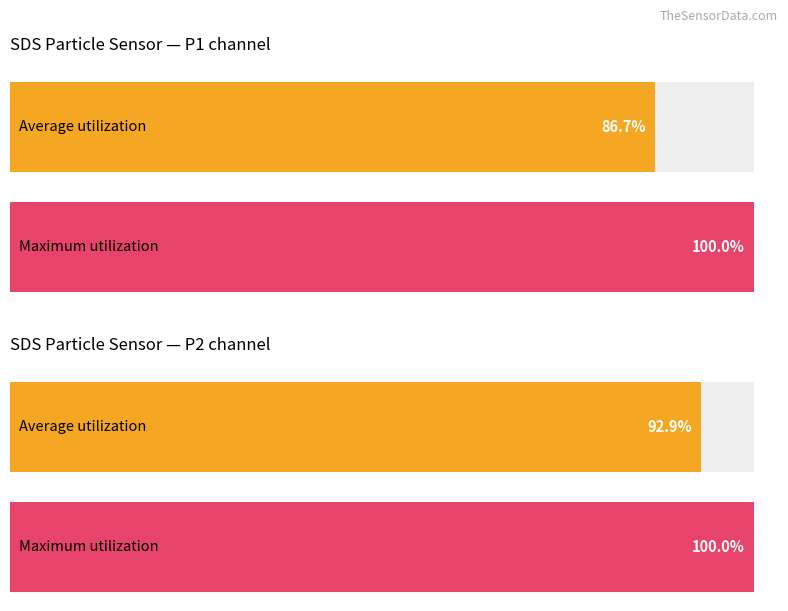

How many bars are there in total?

4